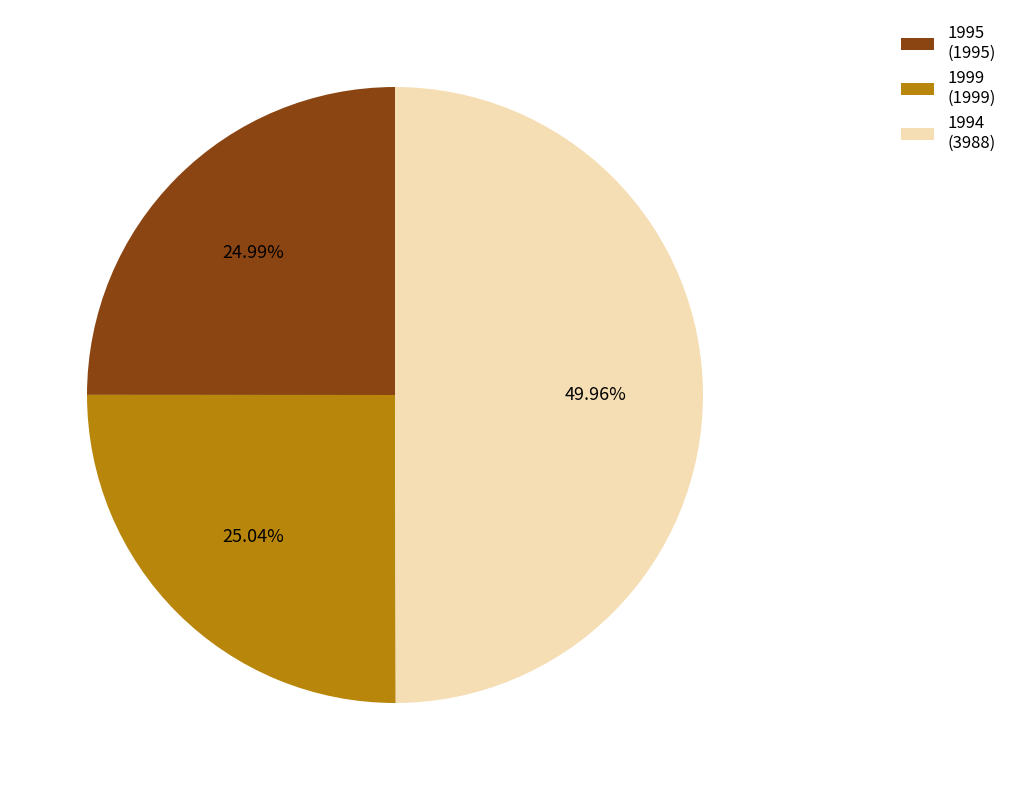

Is 1999 (1999) the majority of the pie?

No